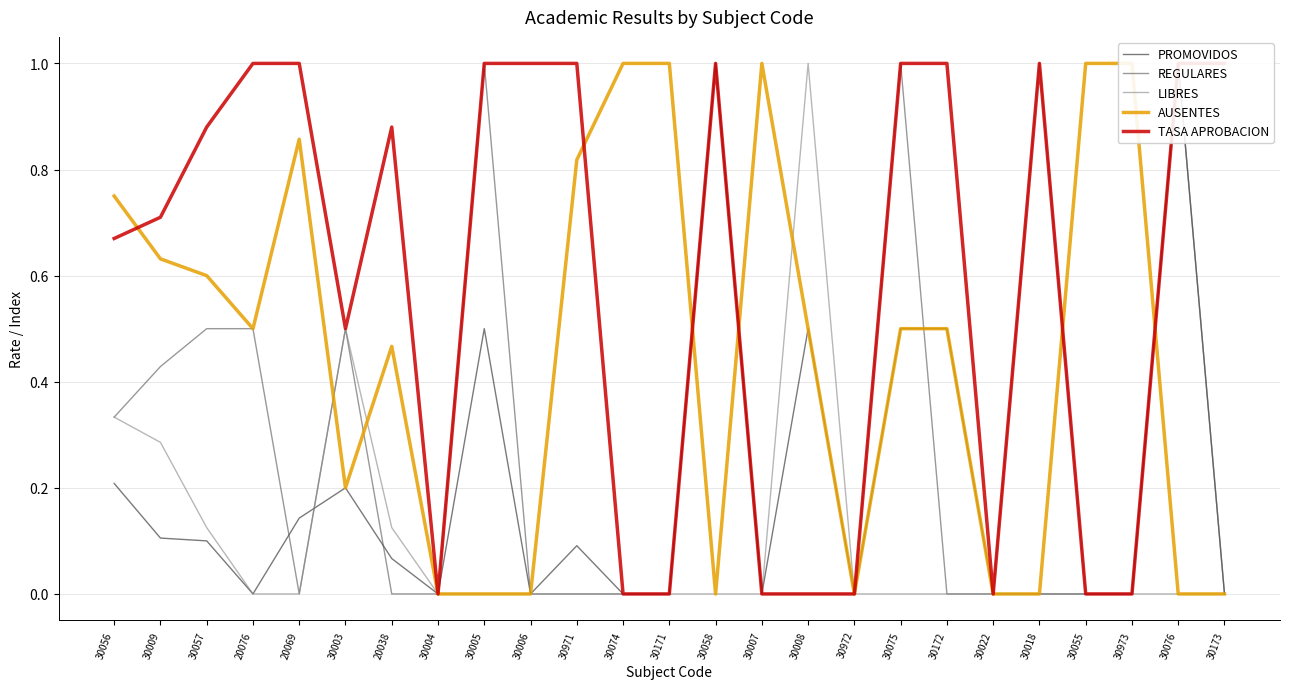

In LIBRES, how many points are higher than both neighbors (excluding endpoints)?

2